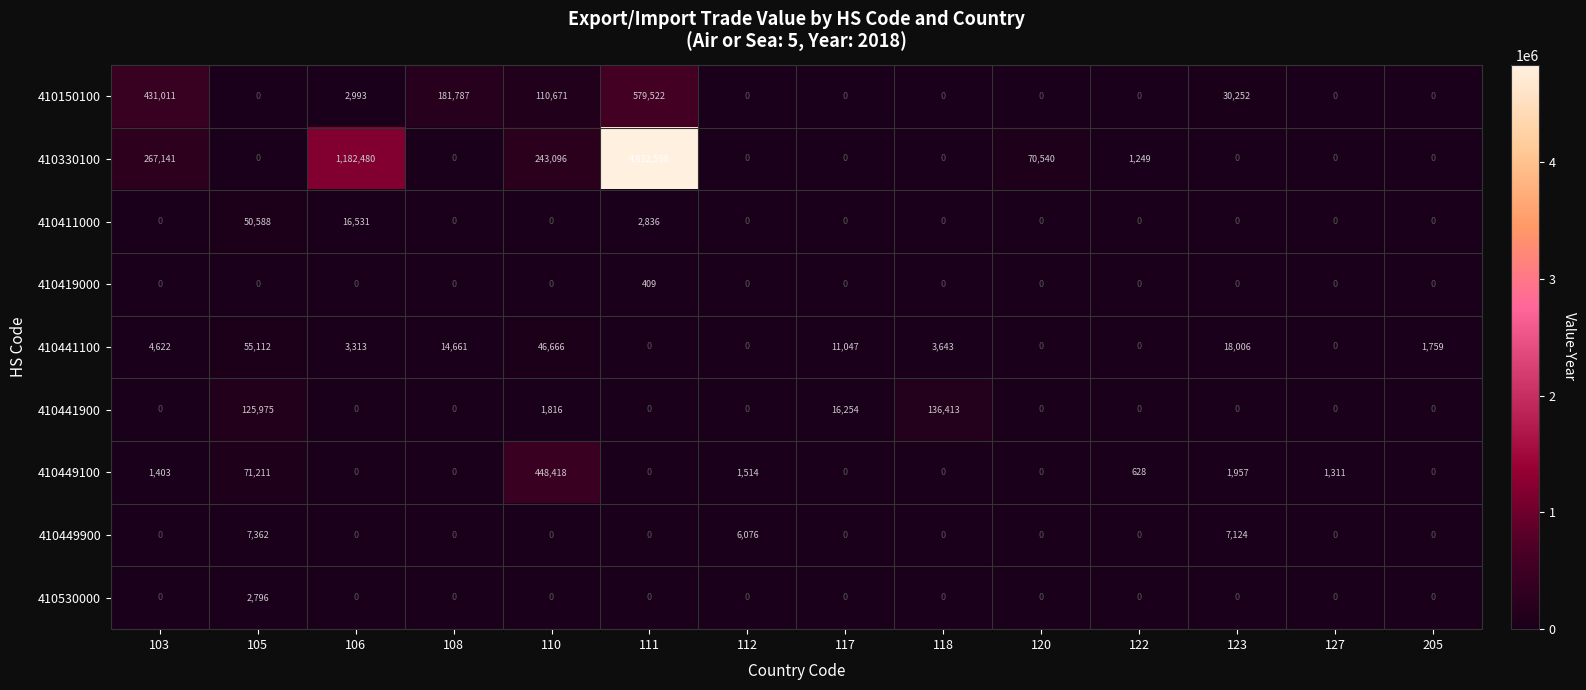

What is the sum of all 410530000 values?

2796